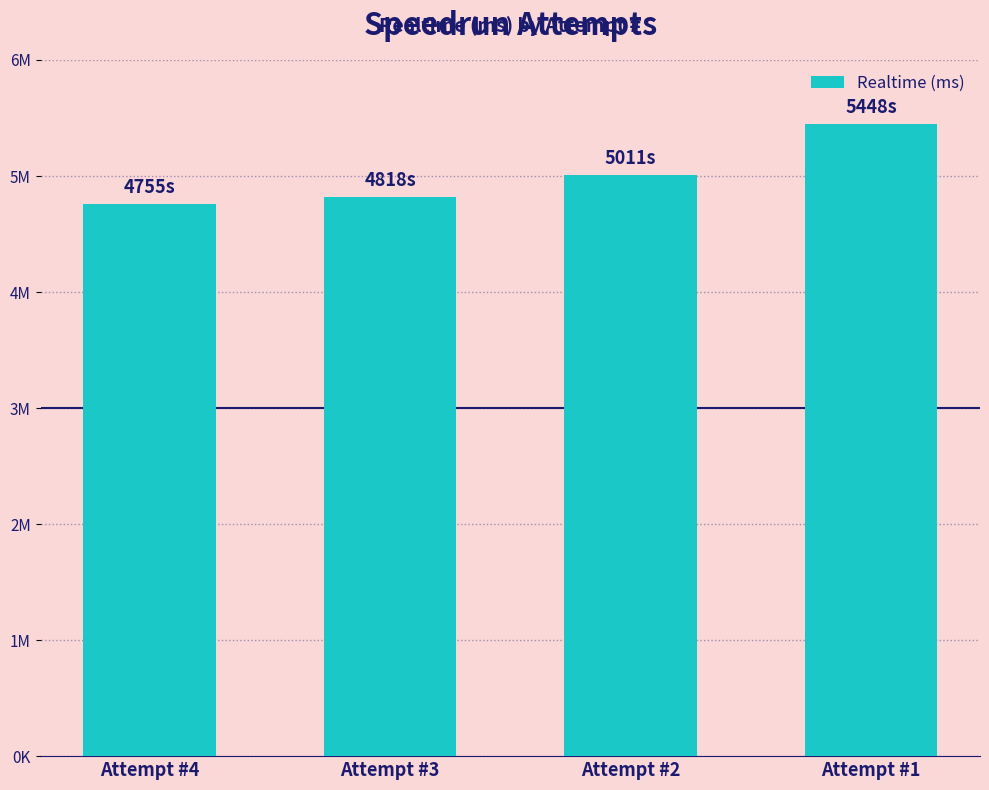

Approximately how many times larger is the value at Attempt #1 compared to Attempt #4?

1.1